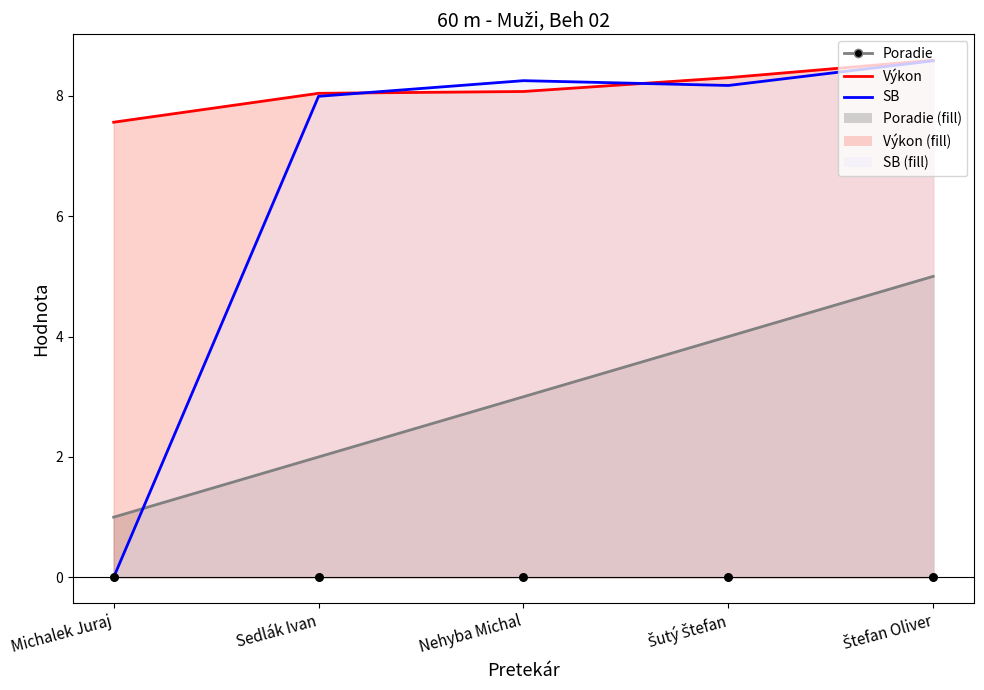

What is the total value across all series at Šutý Štefan?

20.5